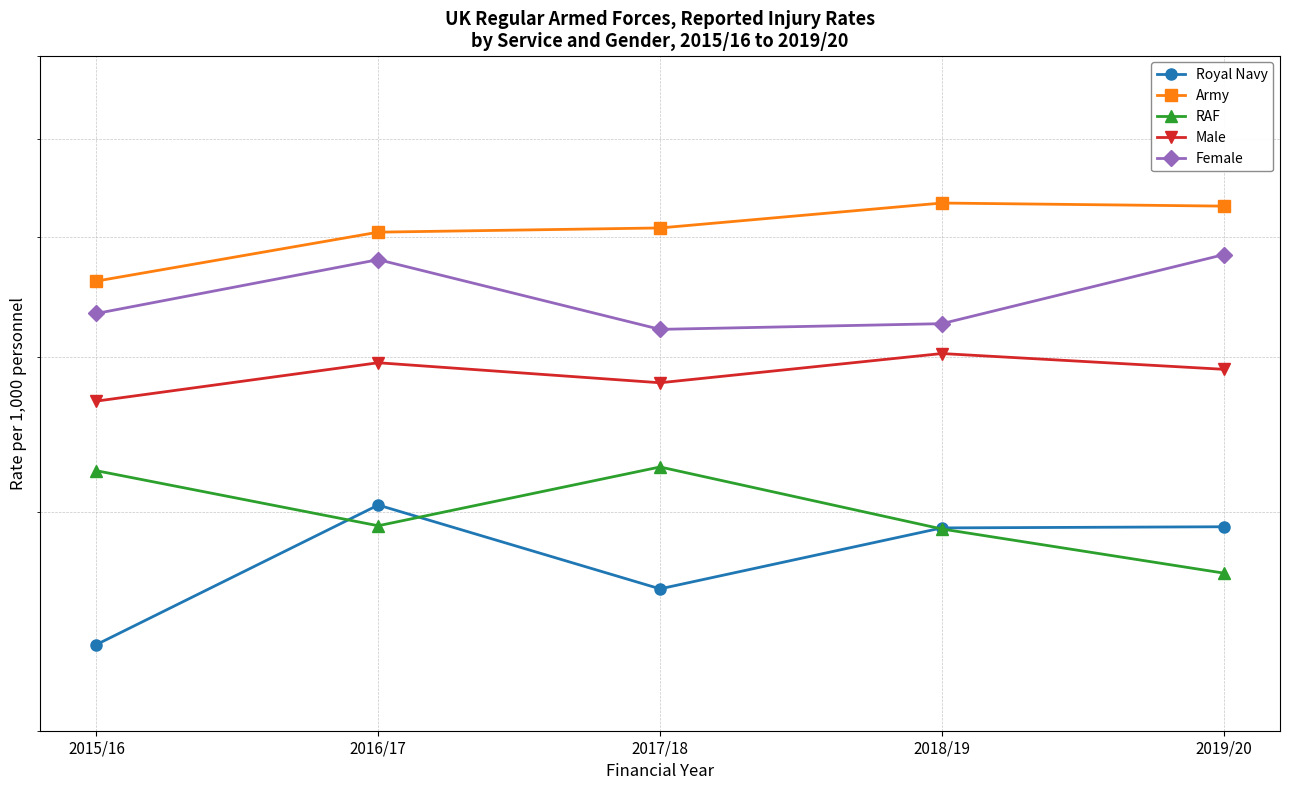

The Male series shows 38.1 at 2017/18. True or false?

True